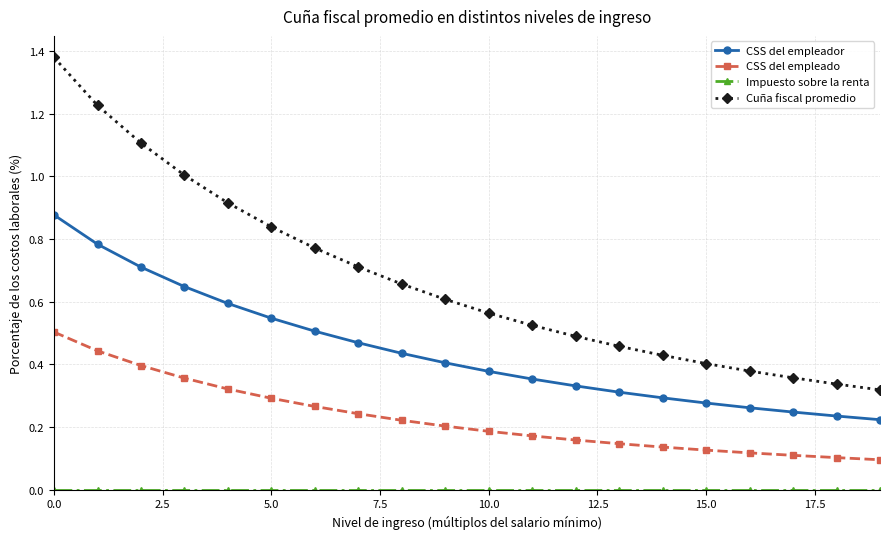

True or false: CSS del empleado and Cuña fiscal promedio cross at least once.

False